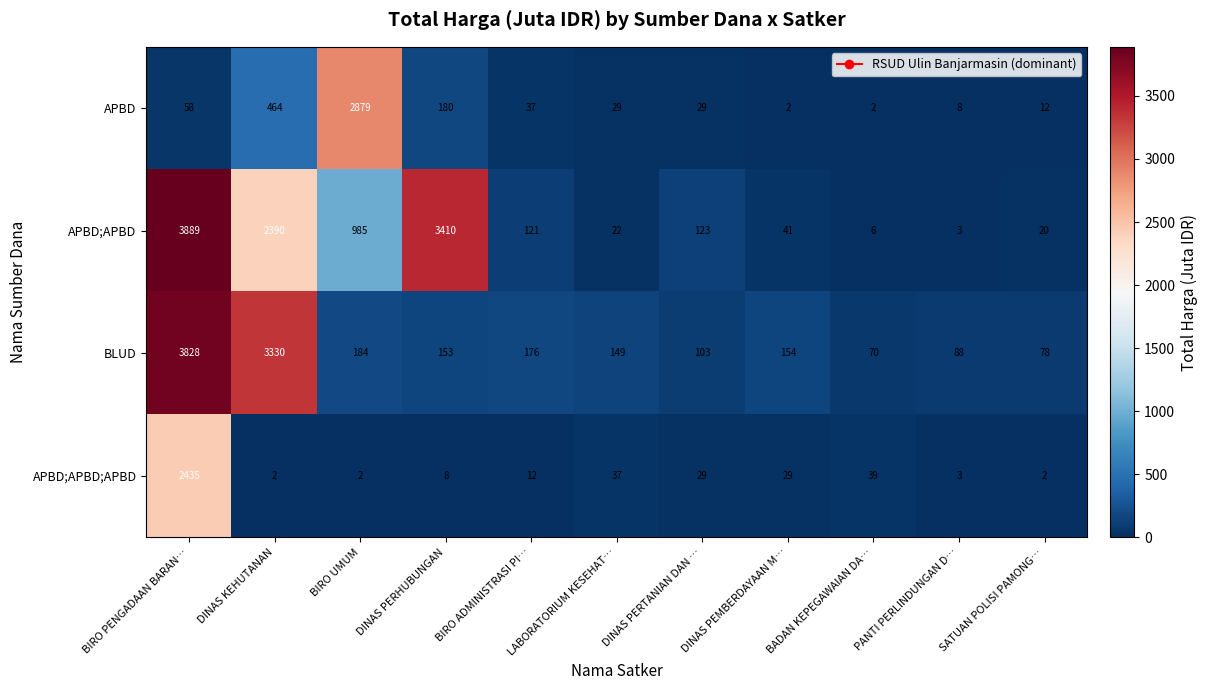

Which category has the highest value across all series?

BIRO PENGADAAN BARAN…